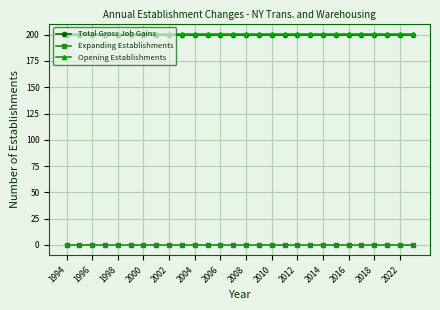

What is the maximum value for Total Gross Job Gains?

200.0